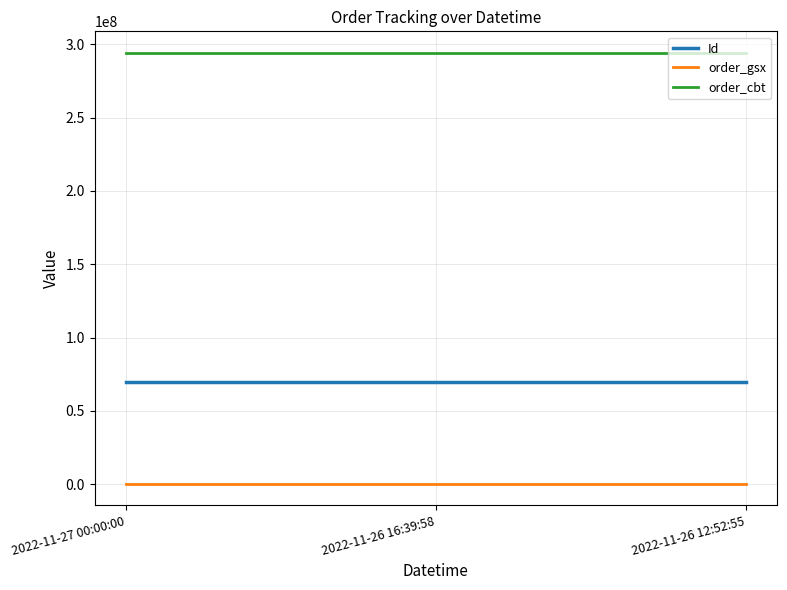

What is the maximum value shown in the chart?

294137352